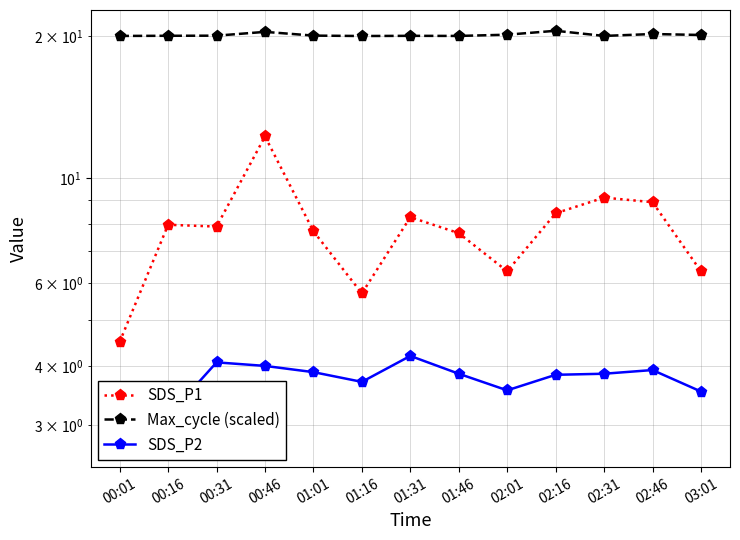

Reading left to right, list all the values displayed in this chart.

SDS_P1: 4.5	8.0	7.9	12.3	7.7	5.7	8.3	7.7	6.3	8.4	9.1	8.9	6.3
Max_cycle (scaled): 20.0	20.1	20.1	20.4	20.1	20.0	20.1	20.0	20.2	20.6	20.0	20.2	20.1
SDS_P2: 2.7	3.1	4.1	4.0	3.9	3.7	4.2	3.9	3.5	3.8	3.9	3.9	3.5